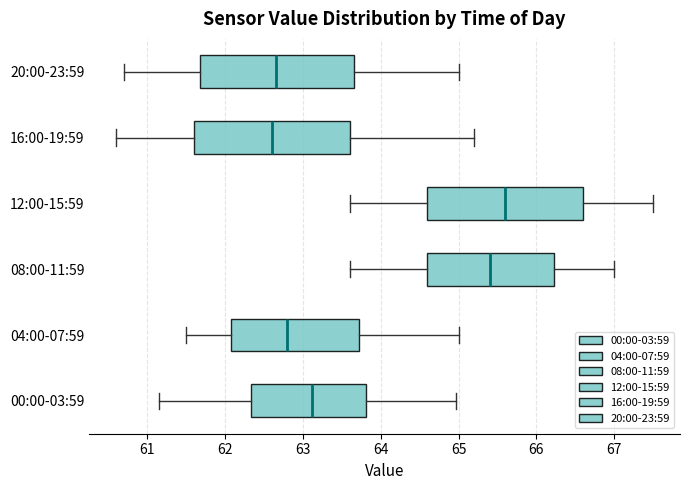

Reading bottom to top, transcribe this box plot: for each box, give where its median line is, the range the box spans, and where its two whiskers end, as read against the x-axis. The values are not printed on the chart, so give them approximately, as read against the axis.

00:00-03:59: median 63.1, box 62.3 to 63.8, whiskers 61.2 to 65.0
04:00-07:59: median 62.8, box 62.1 to 63.7, whiskers 61.5 to 65.0
08:00-11:59: median 65.4, box 64.6 to 66.2, whiskers 63.6 to 67.0
12:00-15:59: median 65.6, box 64.6 to 66.6, whiskers 63.6 to 67.5
16:00-19:59: median 62.6, box 61.6 to 63.6, whiskers 60.6 to 65.2
20:00-23:59: median 62.7, box 61.7 to 63.7, whiskers 60.7 to 65.0